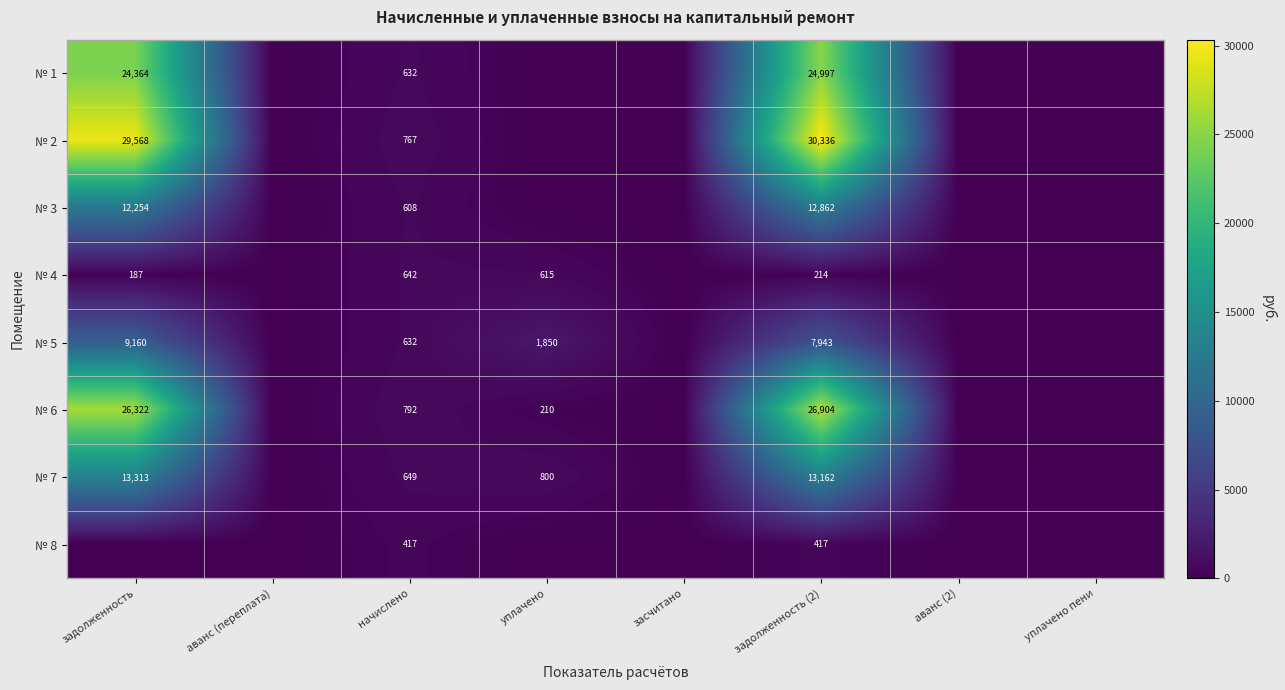

At which category does the chart reach its peak across all series?

задолженность (2)